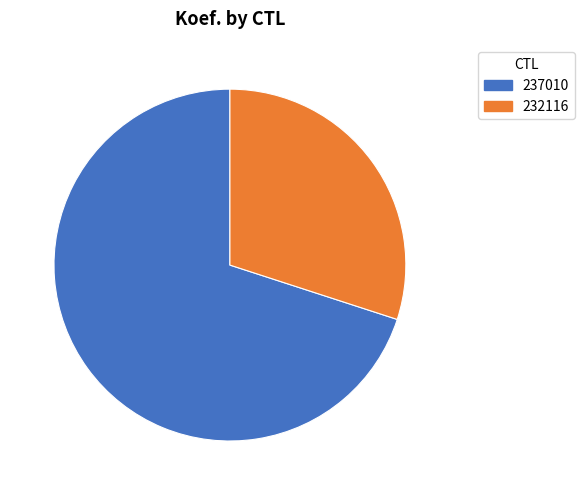

Rank the categories by value from lowest to highest.

232116, 237010